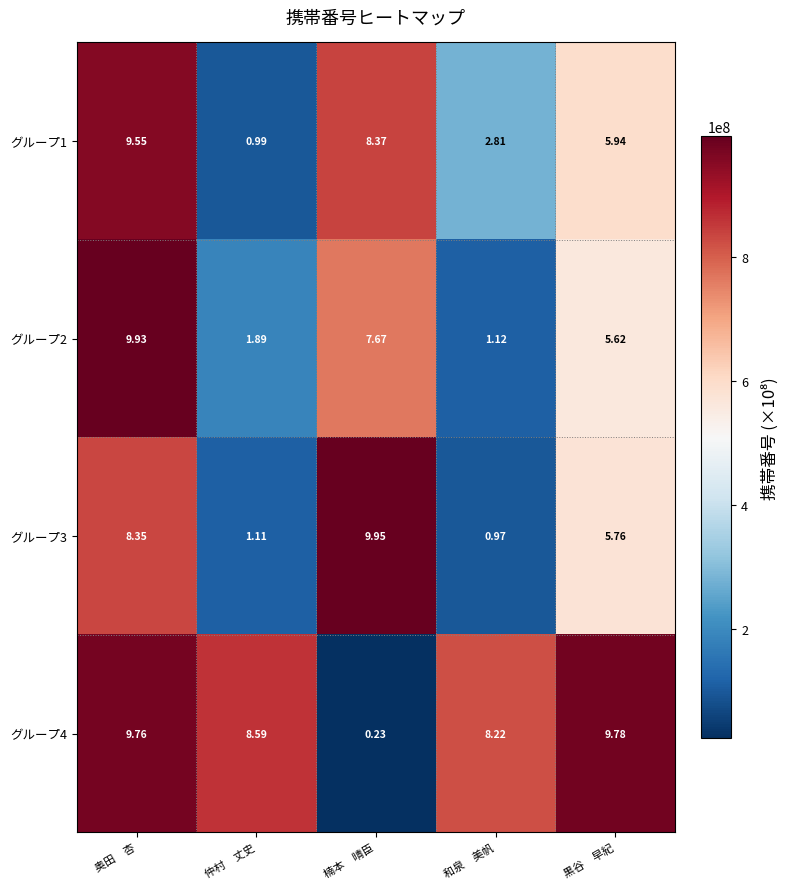

At which category is the sum across all series the highest?

奥田　杏